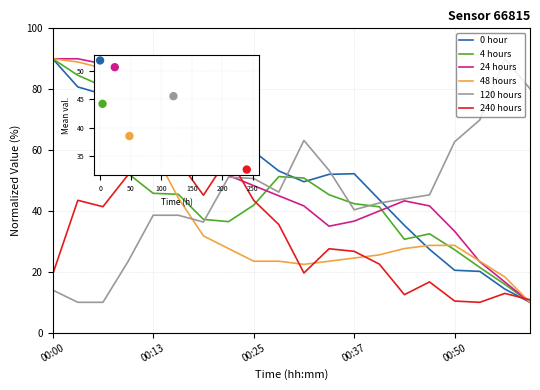

Which series has the largest total across all categories?

0 hour